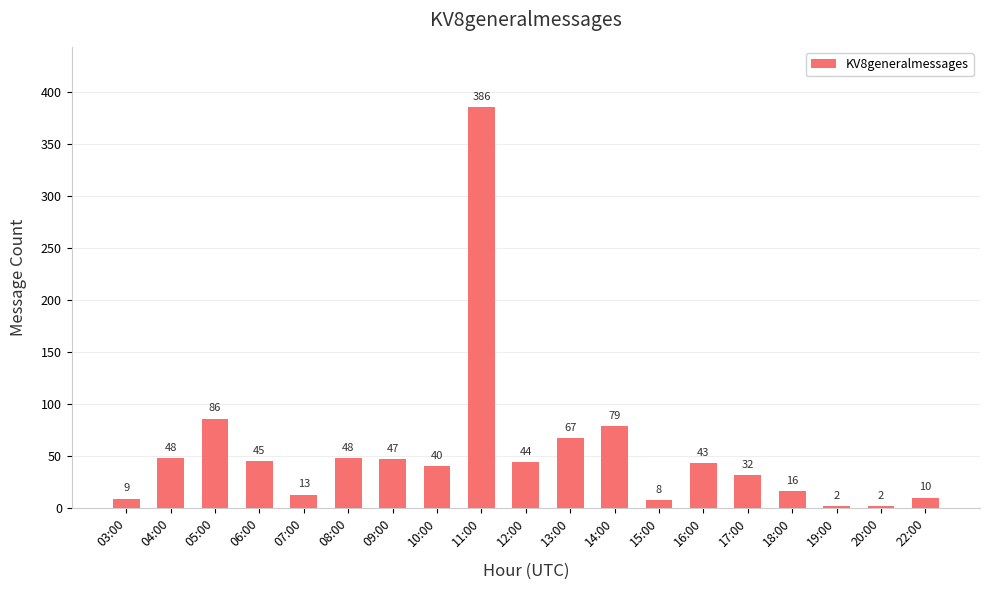

Which label corresponds to the largest value in the chart?

11:00